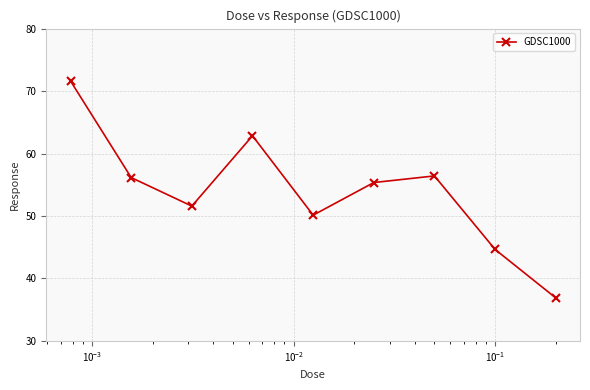

True or false: there are more than 0 points higher than both neighbors.

True